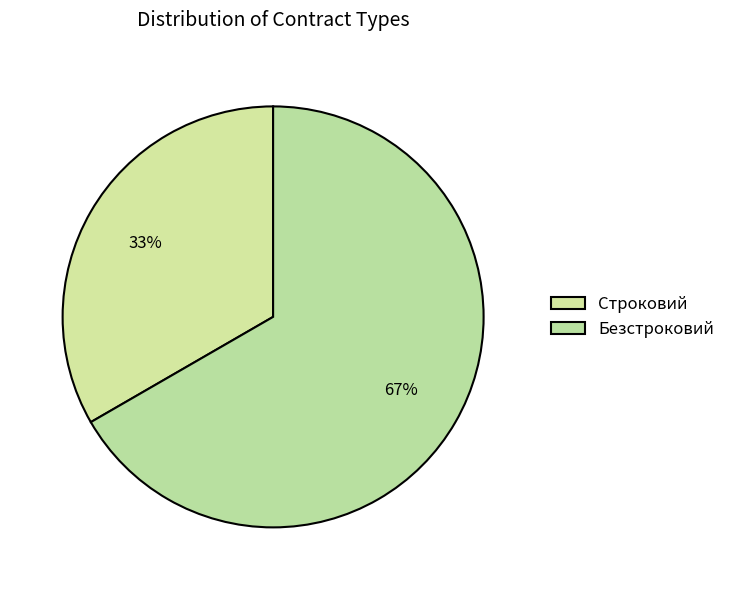

What is the change in value from Строковий to Безстроковий?

+1